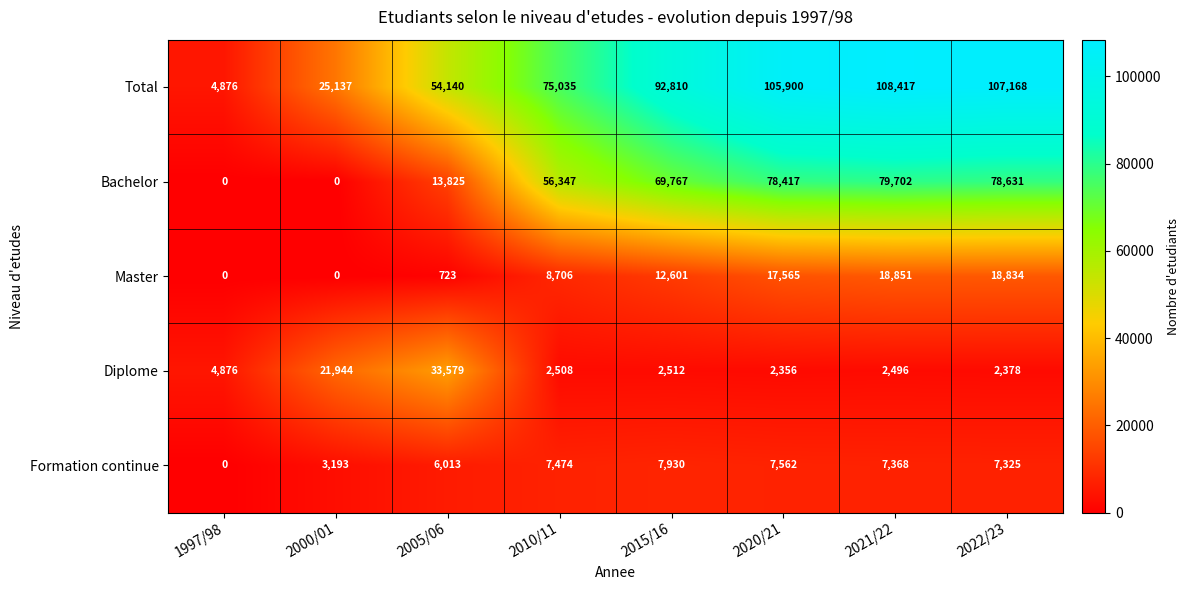

At how many categories does at least one series exceed 55618?

5